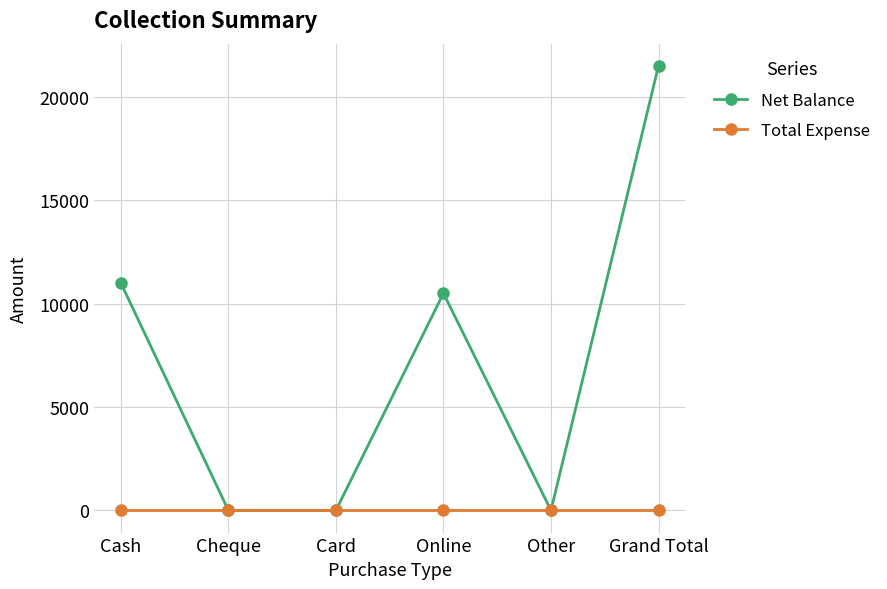

Which series has the largest range (max minus min)?

Net Balance